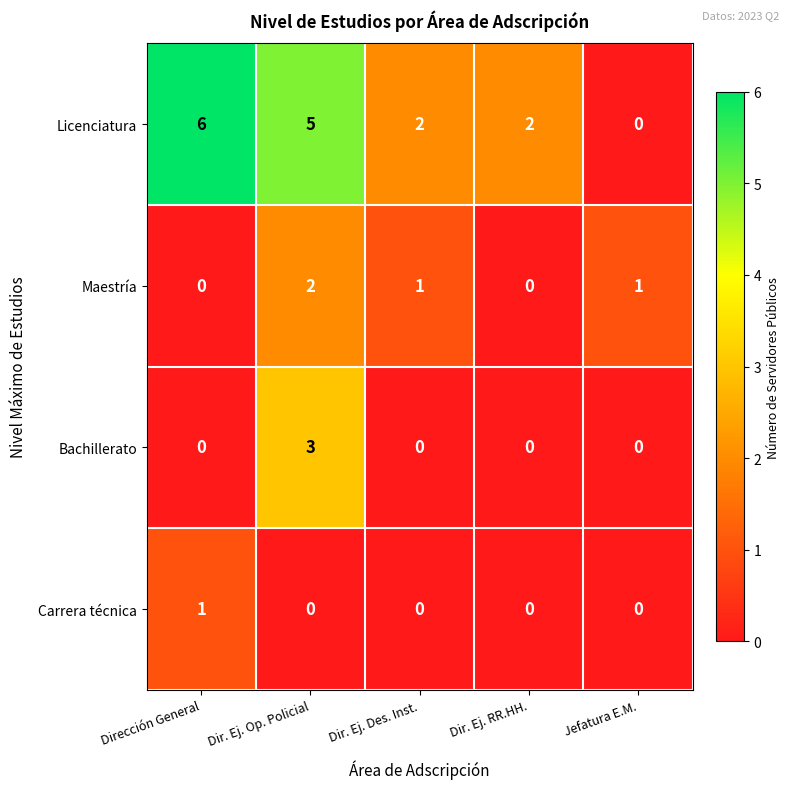

Which series has the largest total across all categories?

Licenciatura